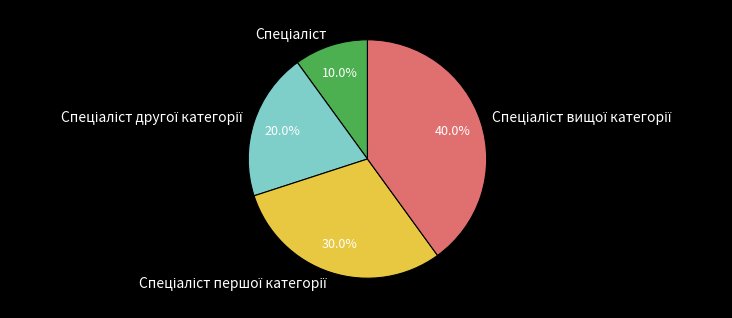

Is there a majority slice in this chart?

No